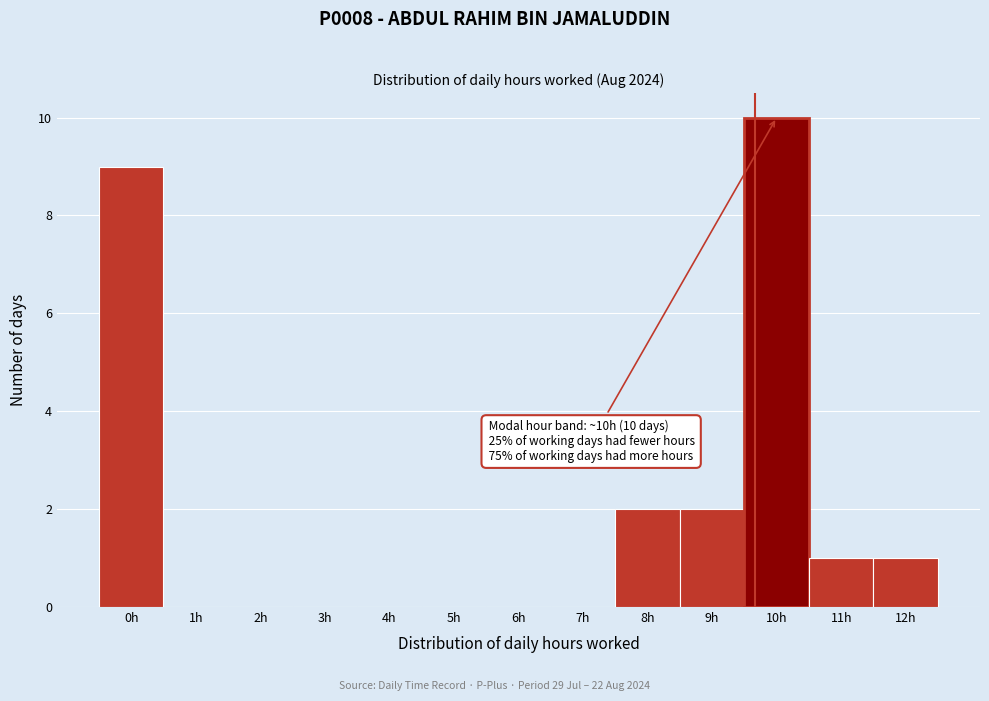

Reading left to right, transcribe all the data shown in this chart.

0h=9	1h=0	2h=0	3h=0	4h=0	5h=0	6h=0	7h=0	8h=2	9h=2	10h=10	11h=1	12h=1